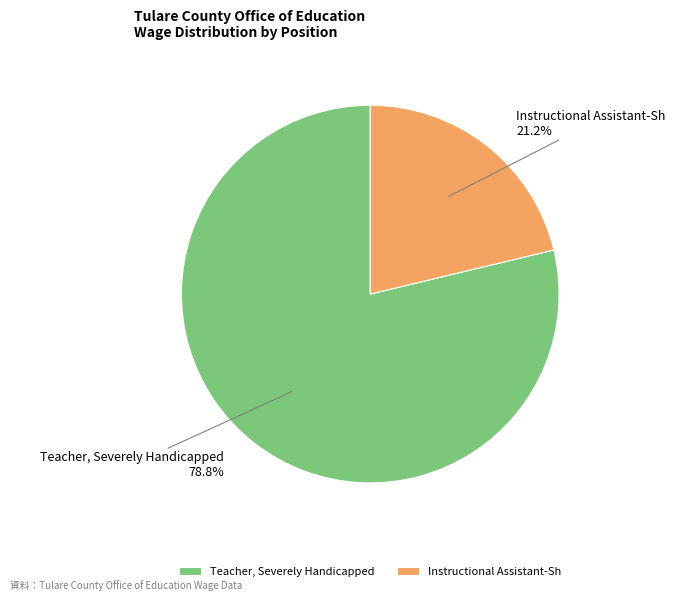

What percentage is the Teacher, Severely Handicapped slice, to the nearest percent?

79%